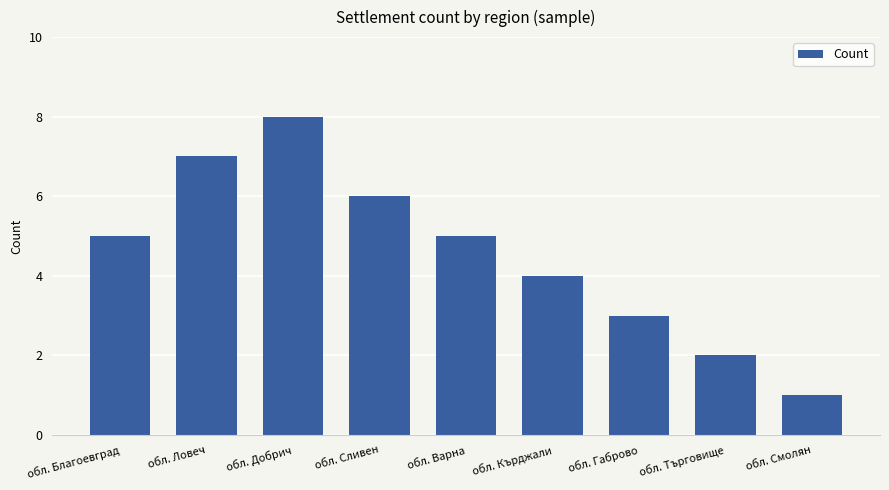

How many data points are less than 5?

4